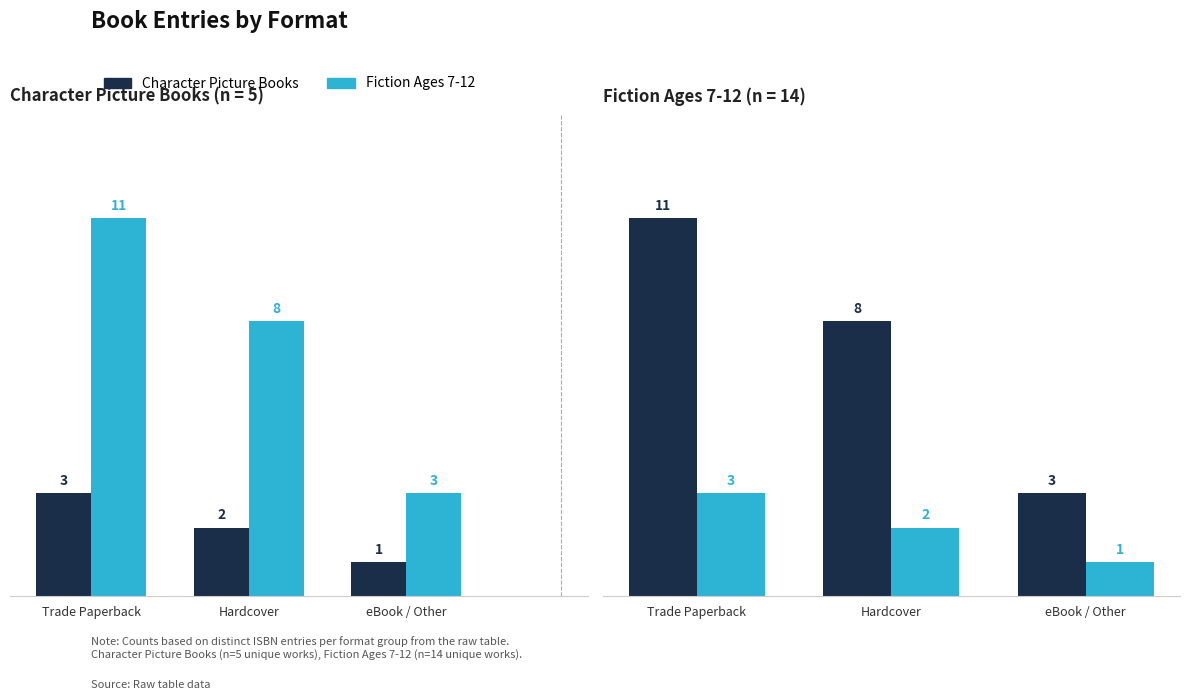

What is the difference between the Character Picture Books values at eBook / Other and Trade Paperback?

8